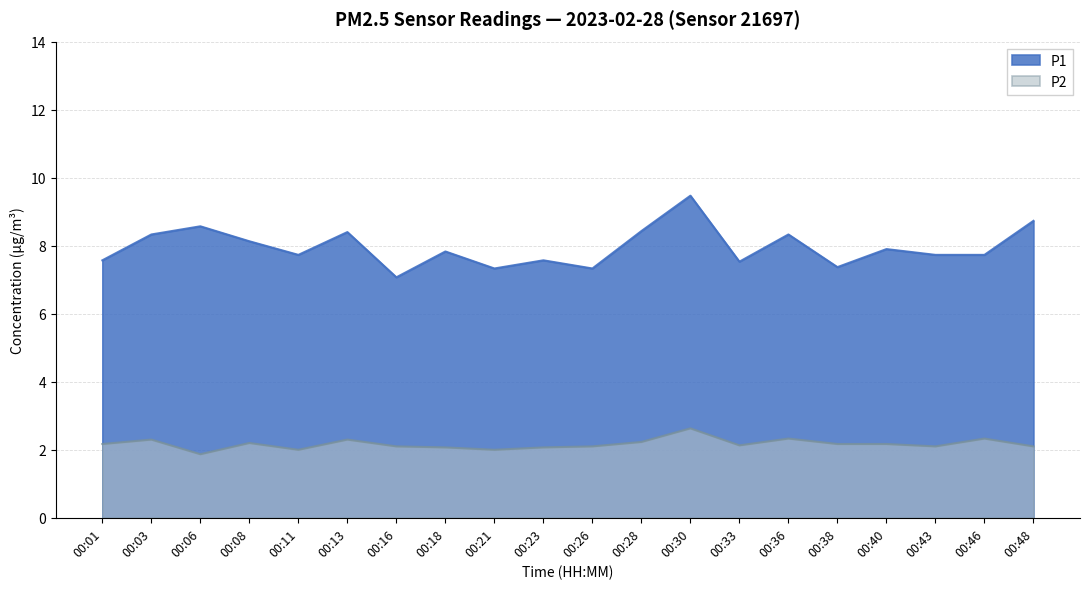

Which series has the widest spread of values?

P1